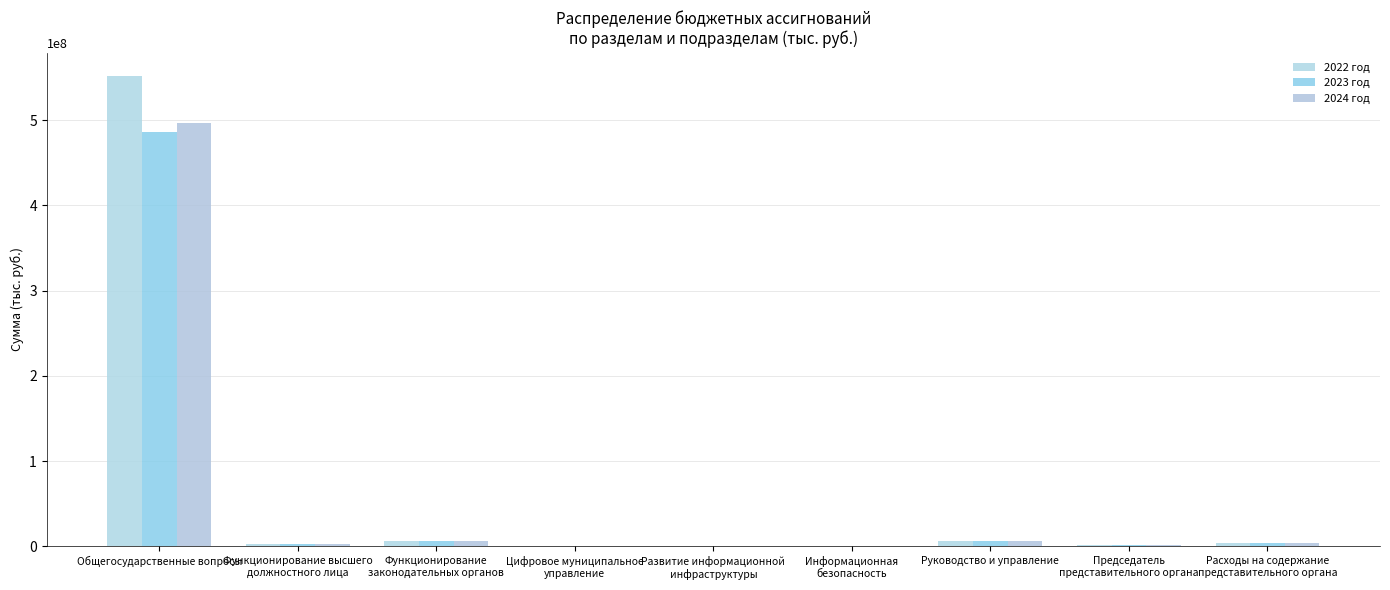

How many data points does each series have?

9